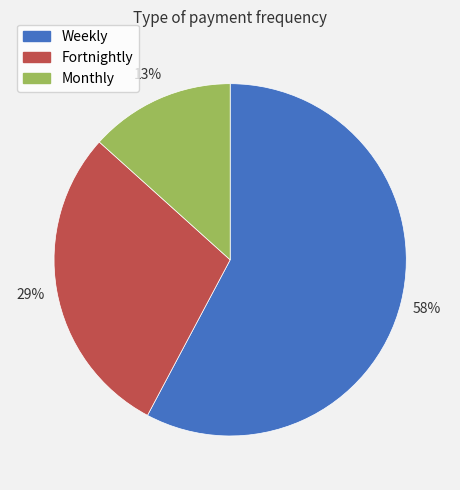

Between Monthly and Fortnightly, which is larger?

Fortnightly